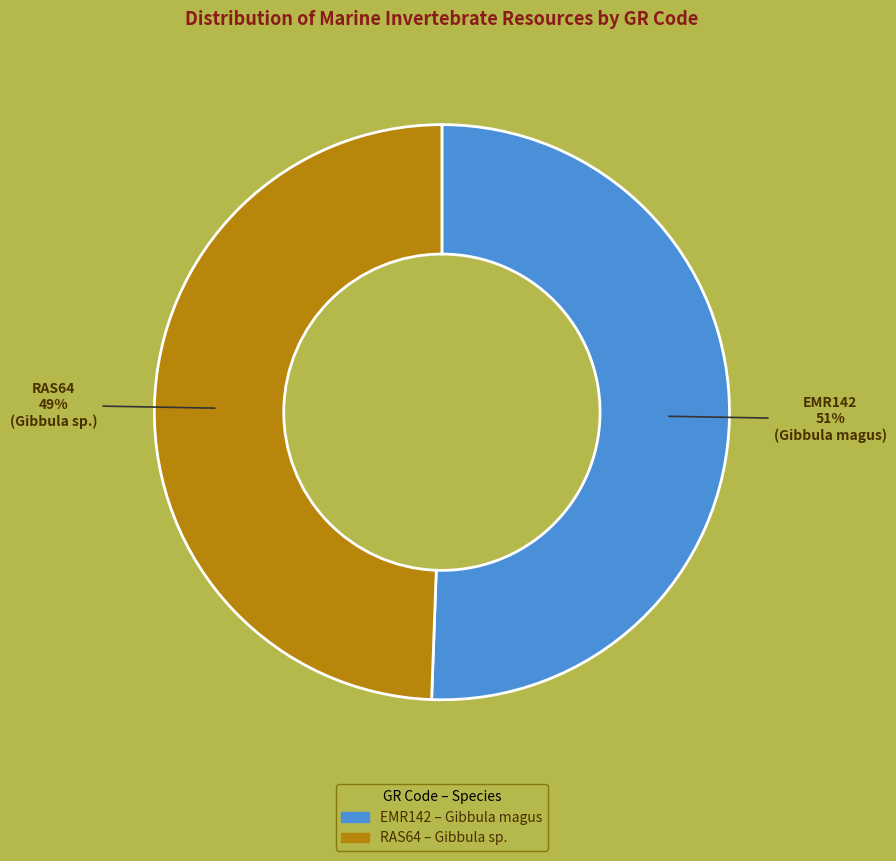

To the nearest percent, what is the average slice percentage?

50%